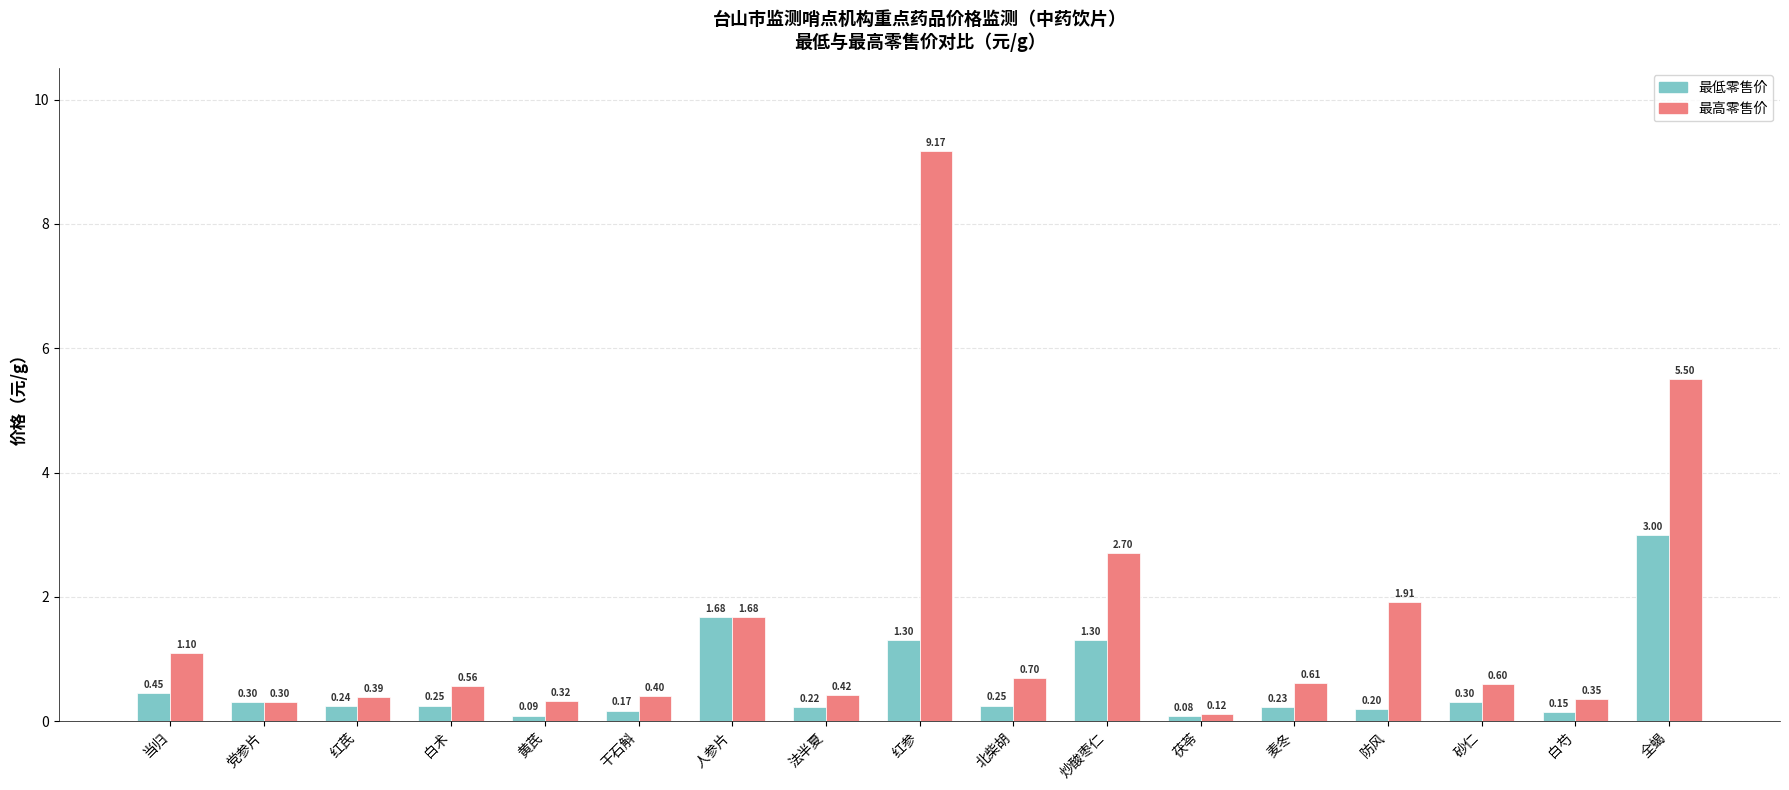

What is the sum of the 最低零售价 values at 黄芪 and 红参?

1.4